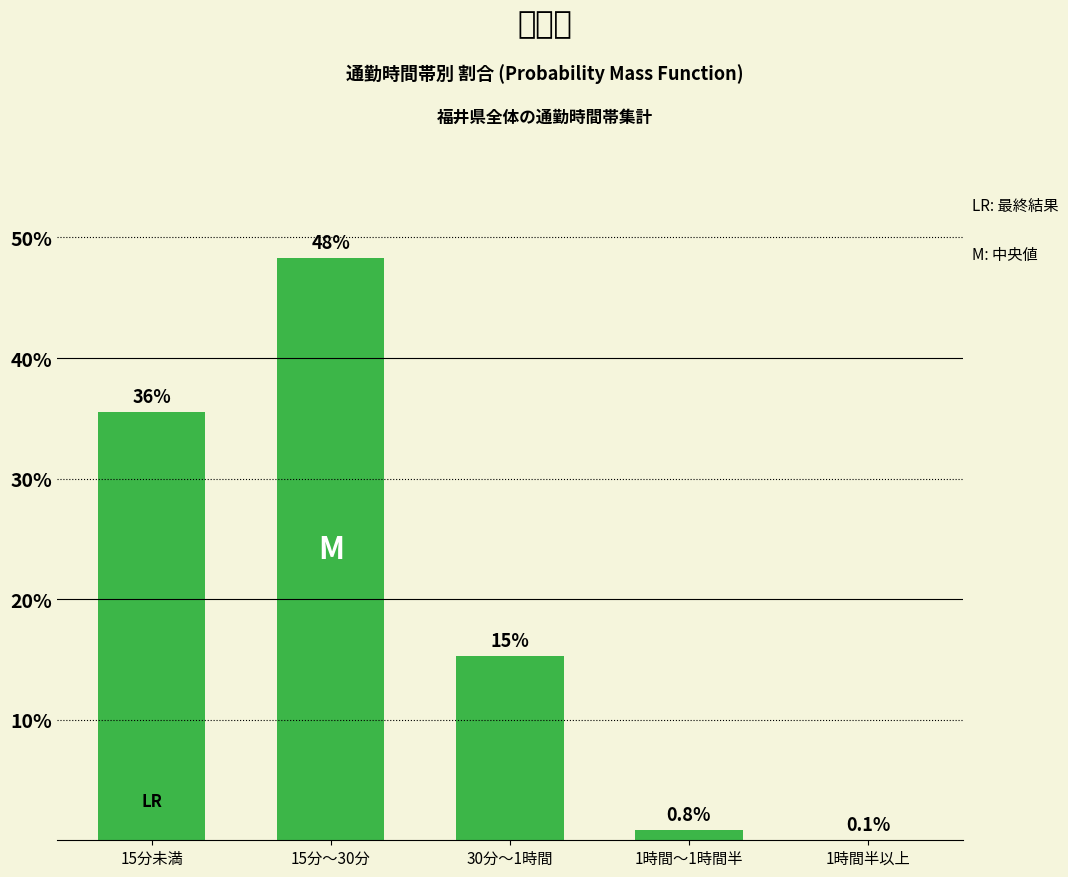

Are the bars horizontal?

No